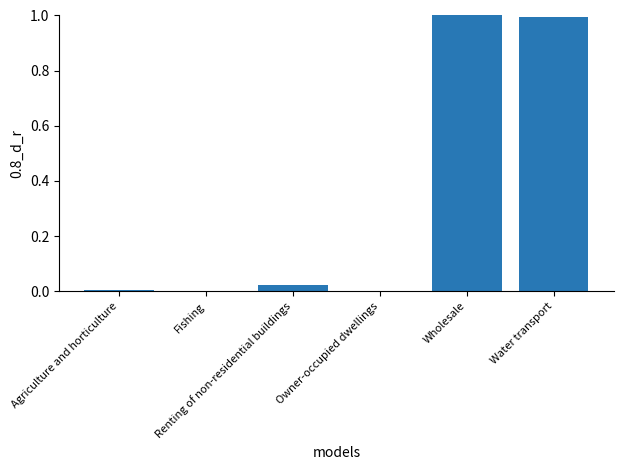

What is the greatest value displayed?

1.0